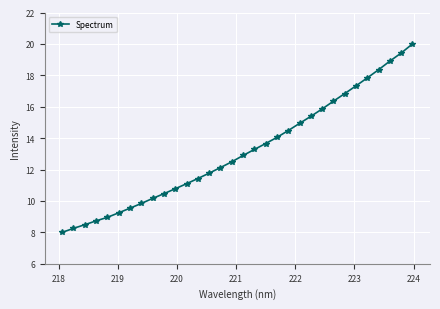

What is the value of the 10th point from the left?

10.5